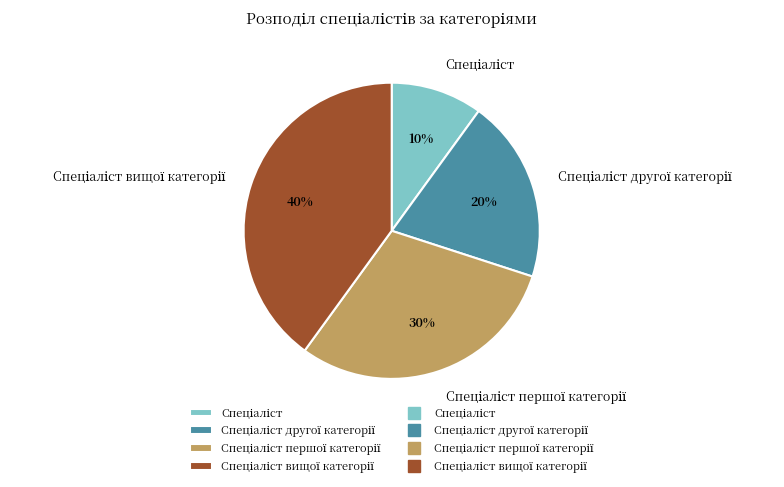

Count the number of slices in the pie.

4